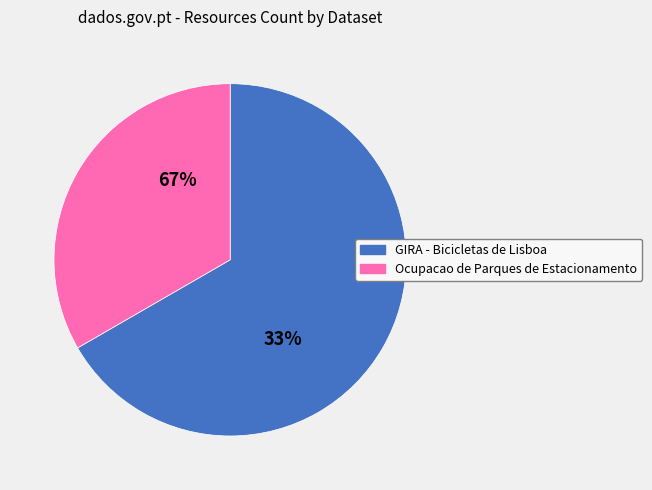

How many slices are in this pie chart?

2